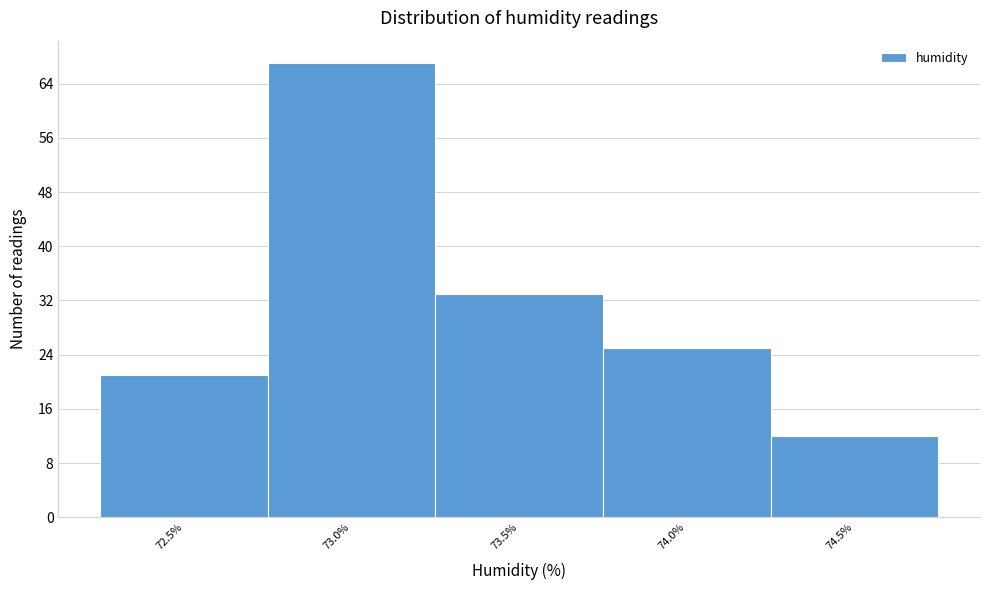

Reading right to left, transcribe all the data shown in this chart.

74.5%=12	74.0%=25	73.5%=33	73.0%=67	72.5%=21